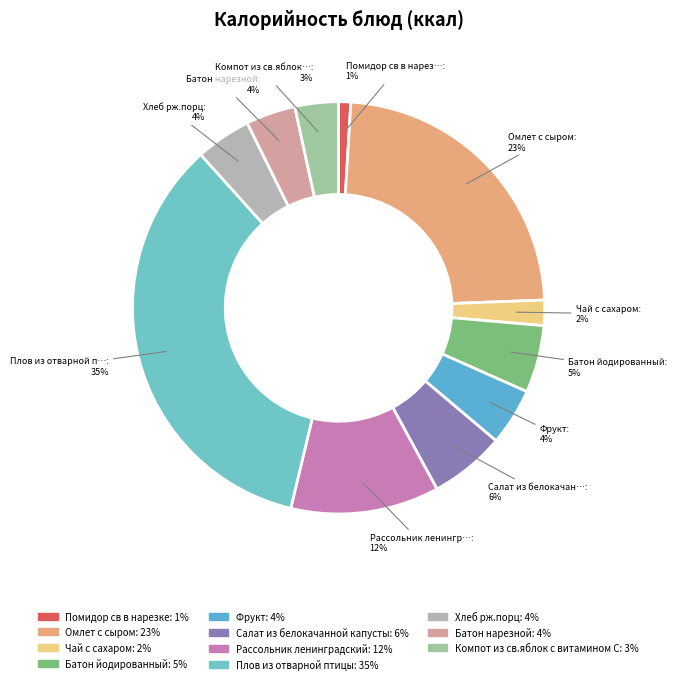

To the nearest percent, what portion does Фрукт represent?

4%